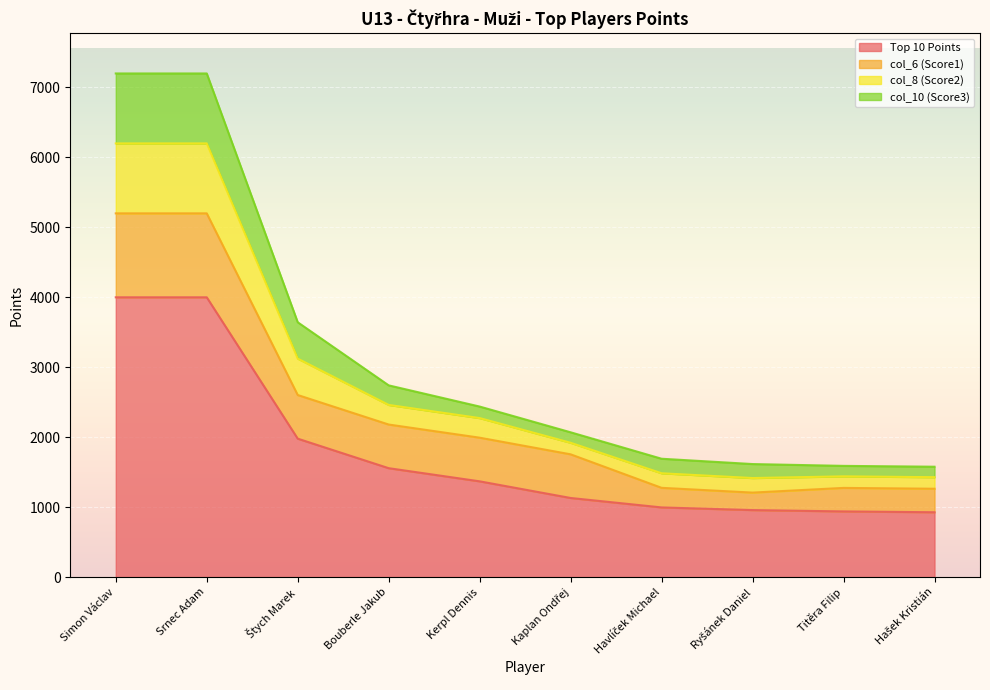

The Top 10 Points series shows 1557 at Bouberle Jakub. True or false?

True